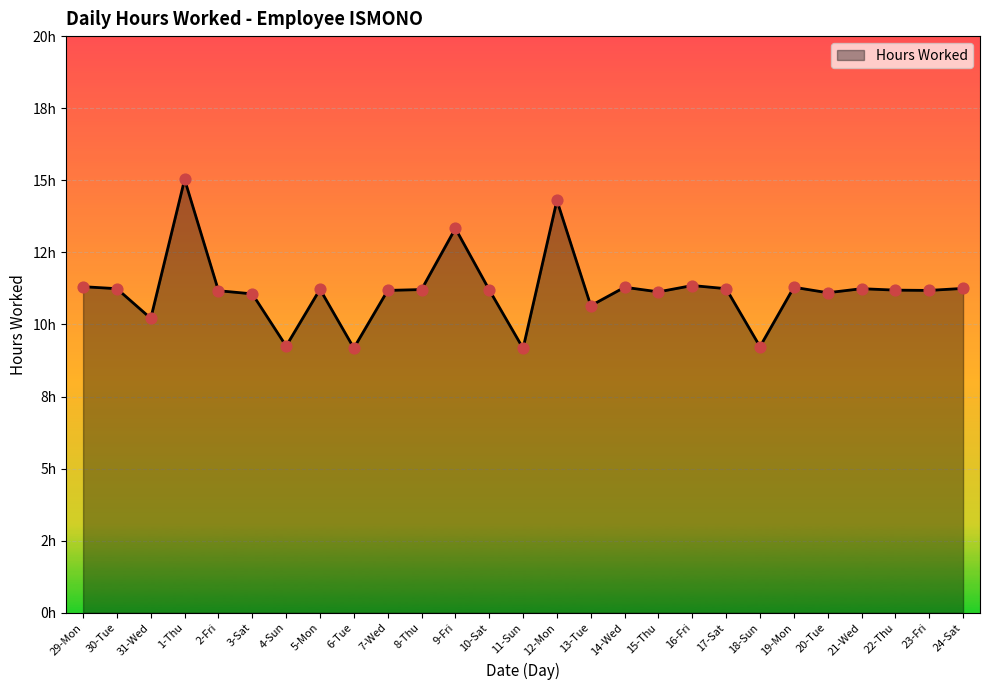

Between 22-Thu and 10-Sat, which is larger?

10-Sat